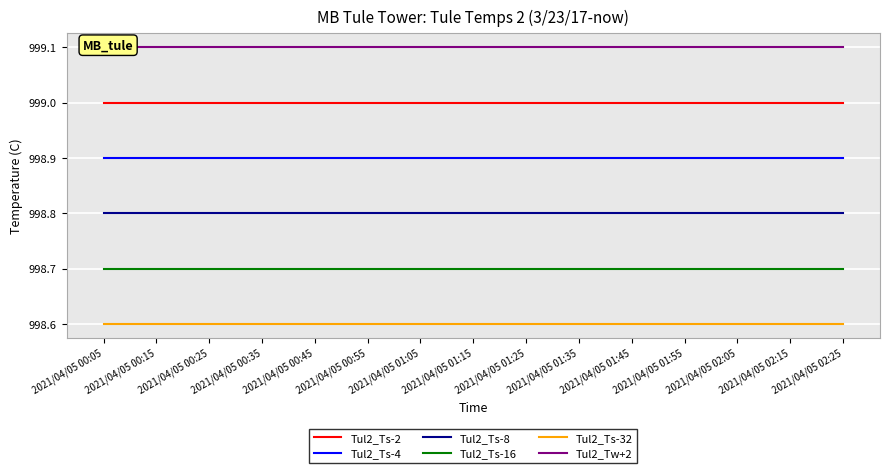

What value does the Tul2_Ts-16 series have at 2021/04/05 00:05?

998.7